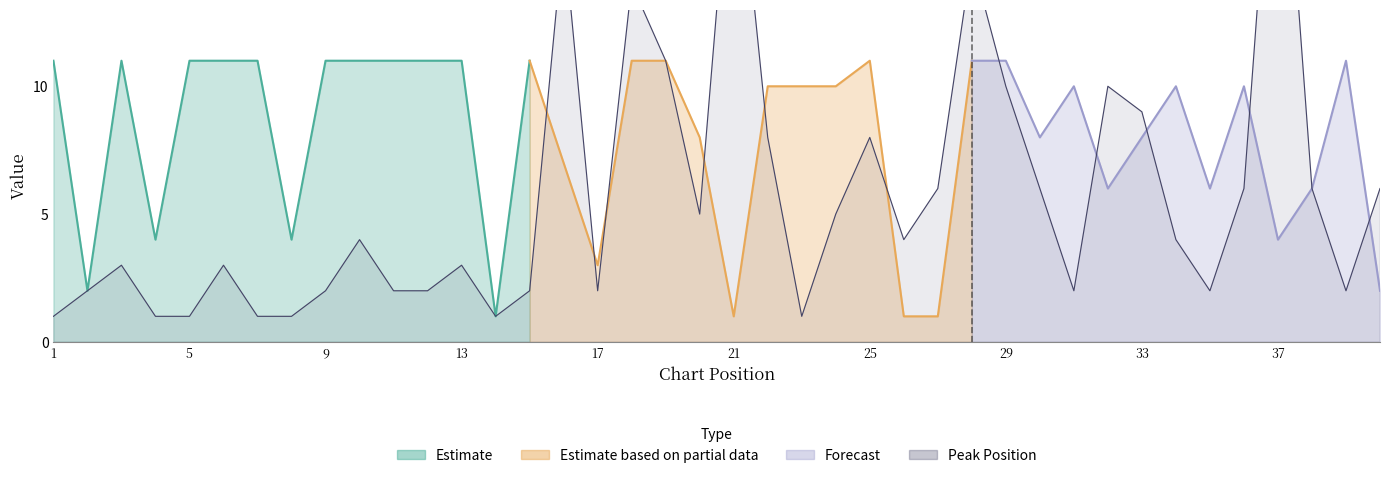

Approximately how many times larger is the value at 12 compared to 7?

2.0